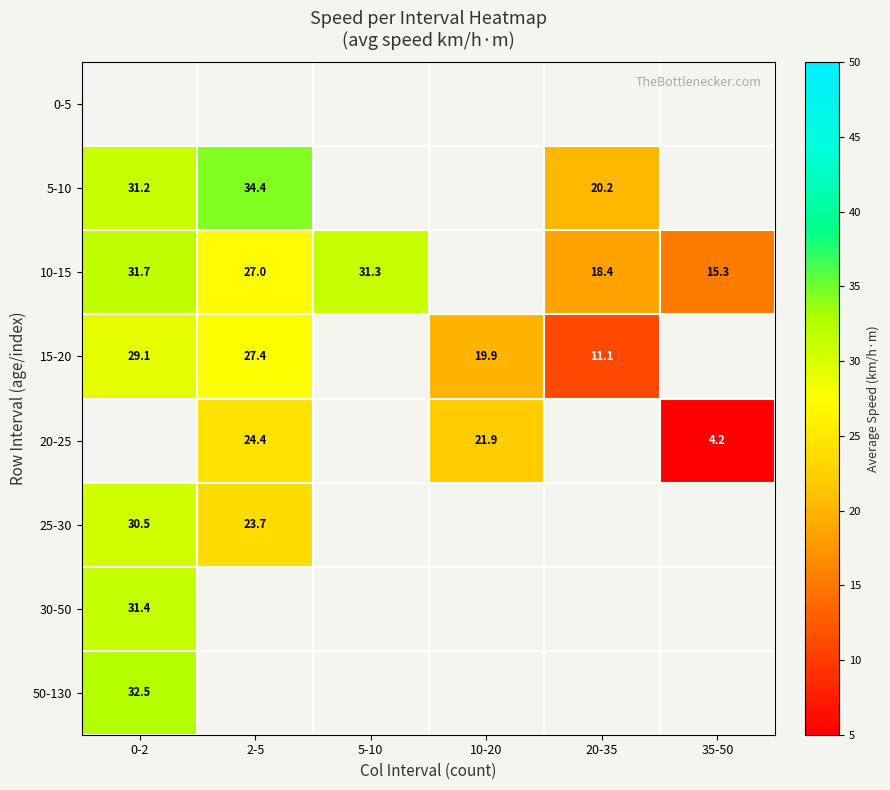

The 10-15 series shows 23.8 at 35-50. True or false?

False